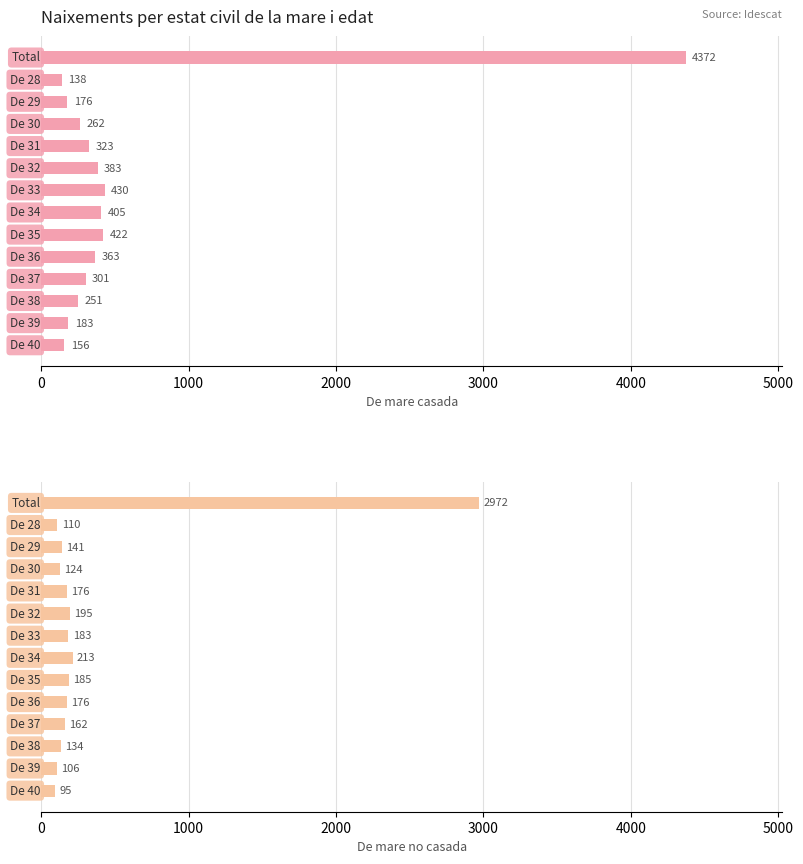

What is the sum of the De mare casada (Total) values at 13 and 0?

4528